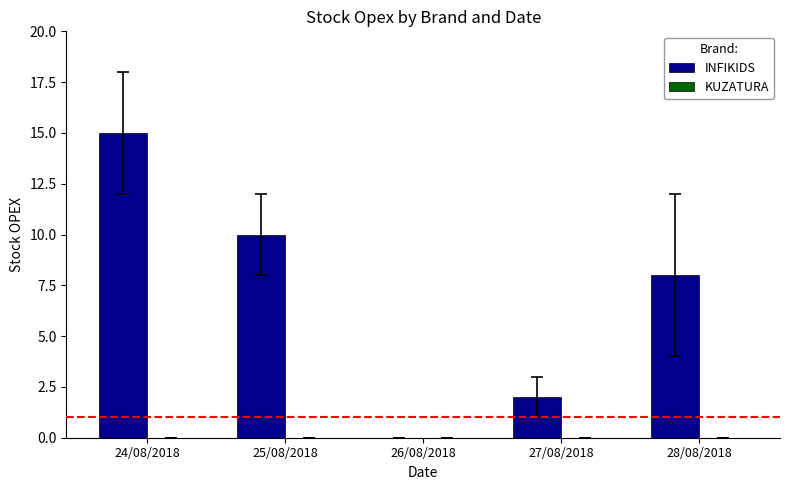

Which has a higher value, 25/08/2018 or 24/08/2018?

24/08/2018